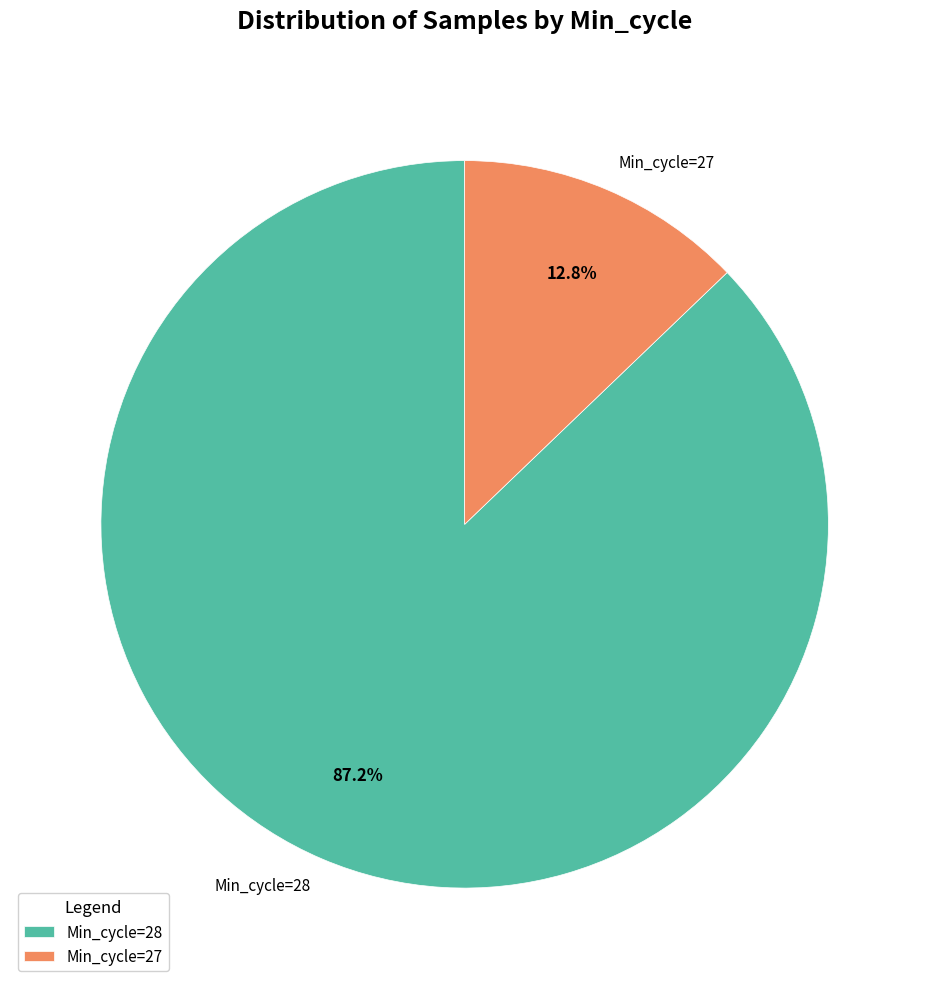

How many segments does this pie chart have?

2